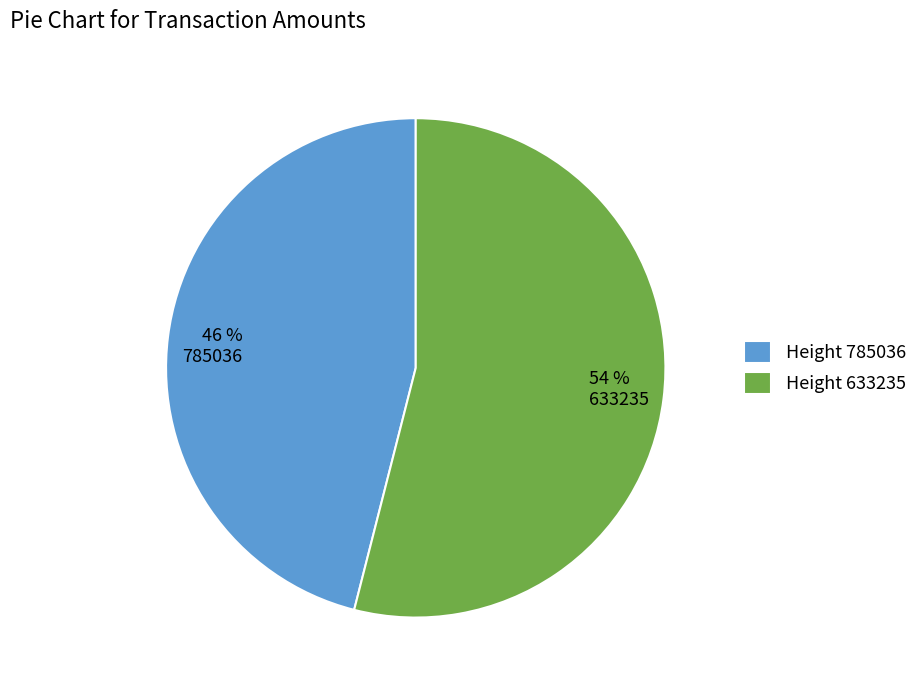

Is 785036 the majority of the pie?

No